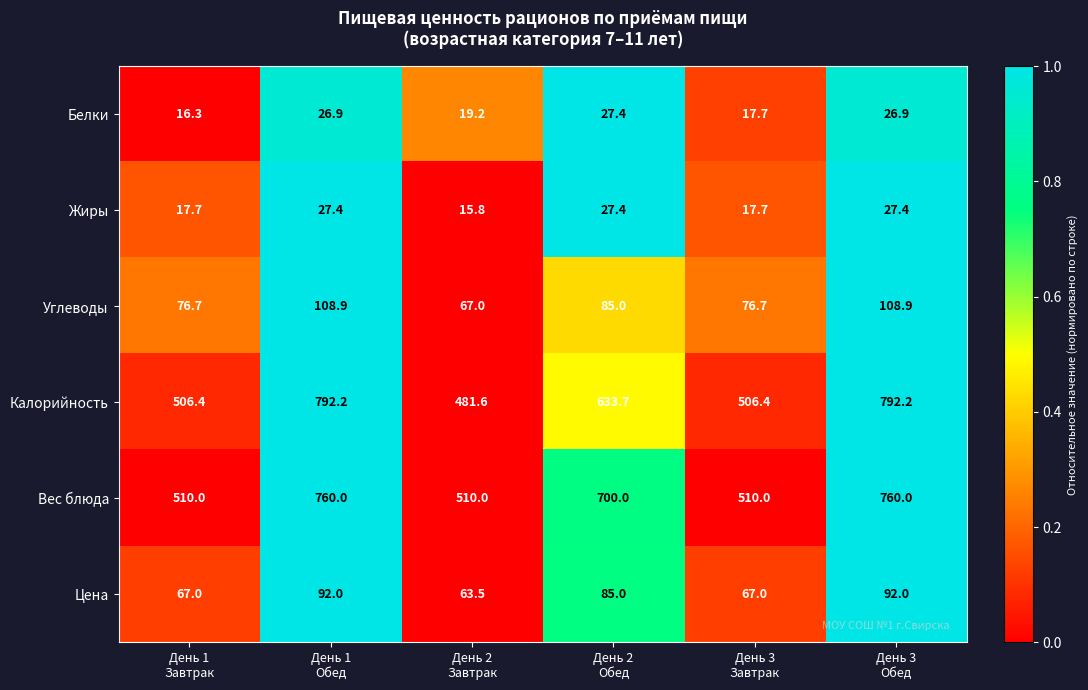

Which series has the largest total across all categories?

Вес блюда